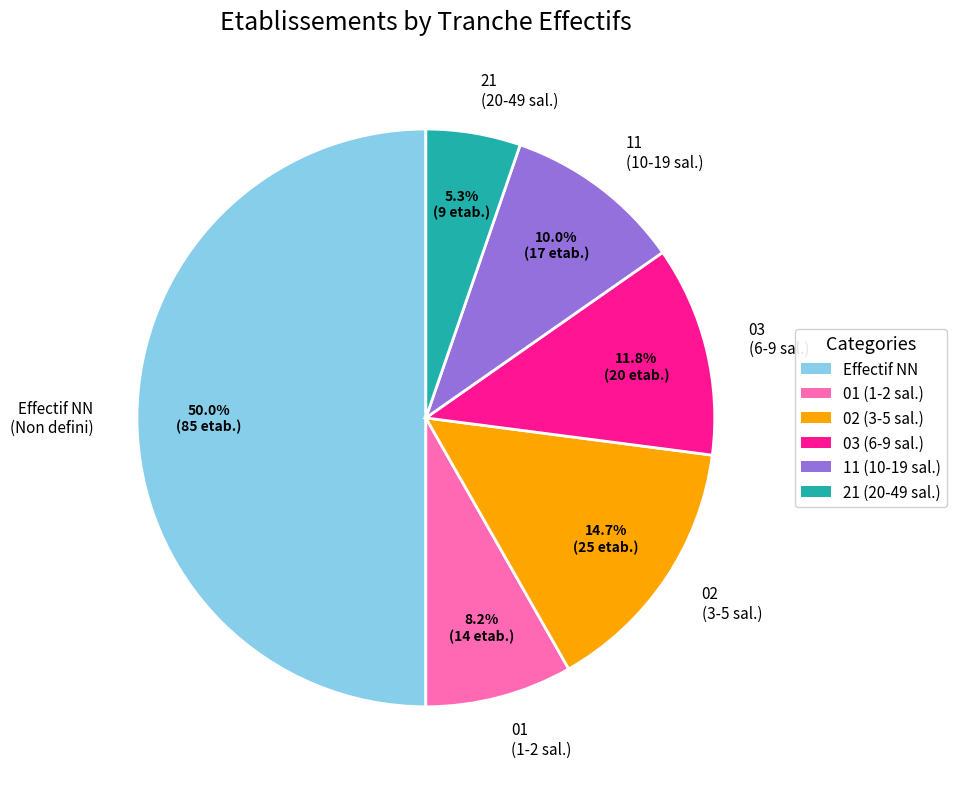

Is 03 (6-9 sal.) the majority of the pie?

No